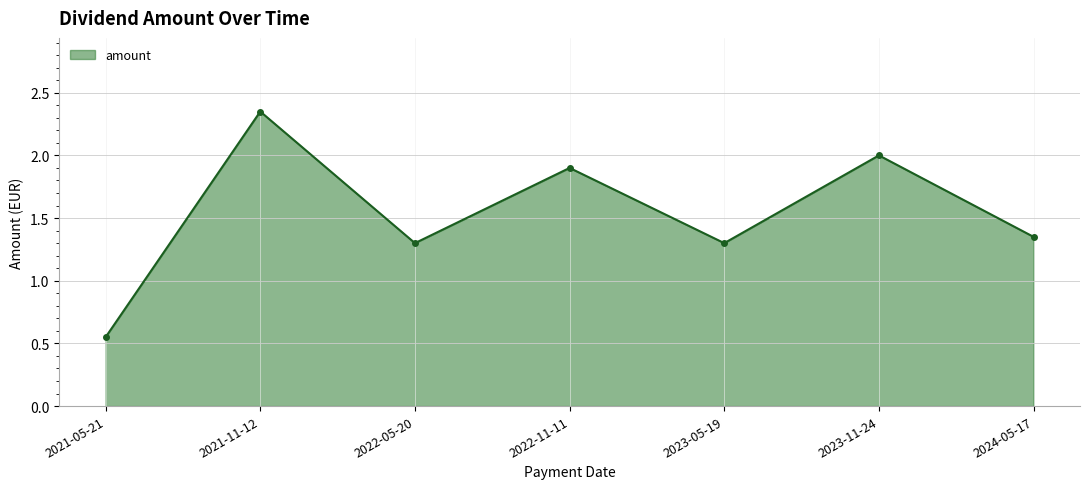

Which has a higher value, 2024-05-17 or 2023-11-24?

2023-11-24